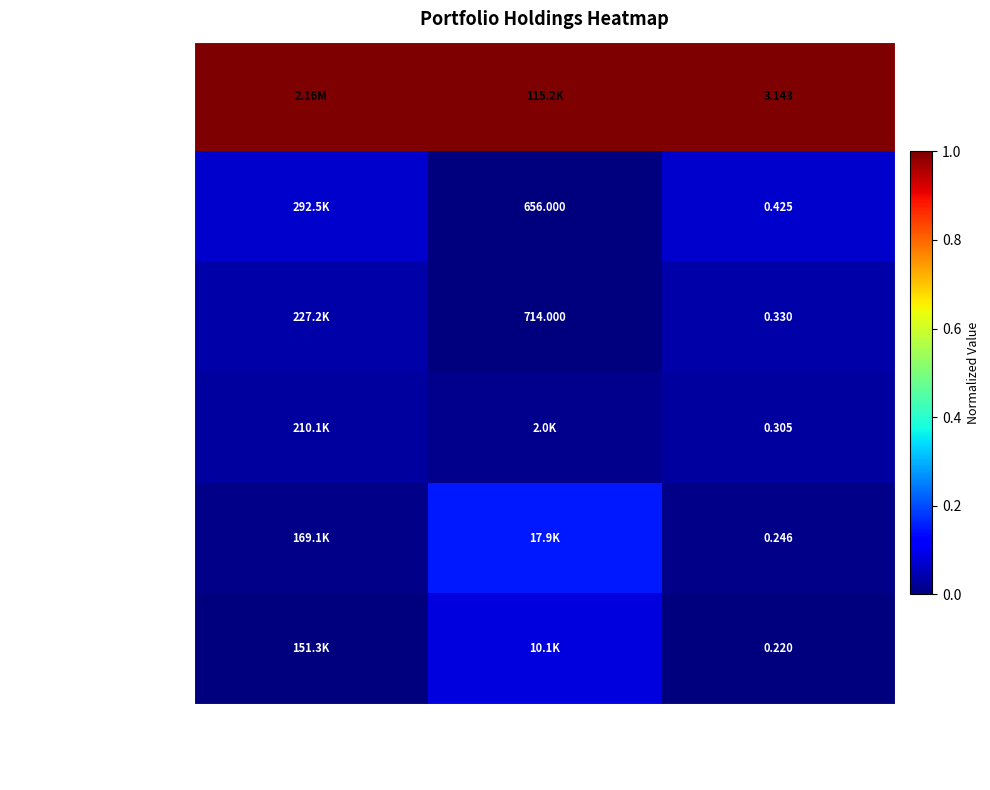

Rank the series at Weighting from highest to lowest value.

OAKTREE SPECIALTY LENDING CO, INTUIT, WATSCO INC, ALPHABET INC, CLARUS CORP NEW, MEDIAALPHA INC